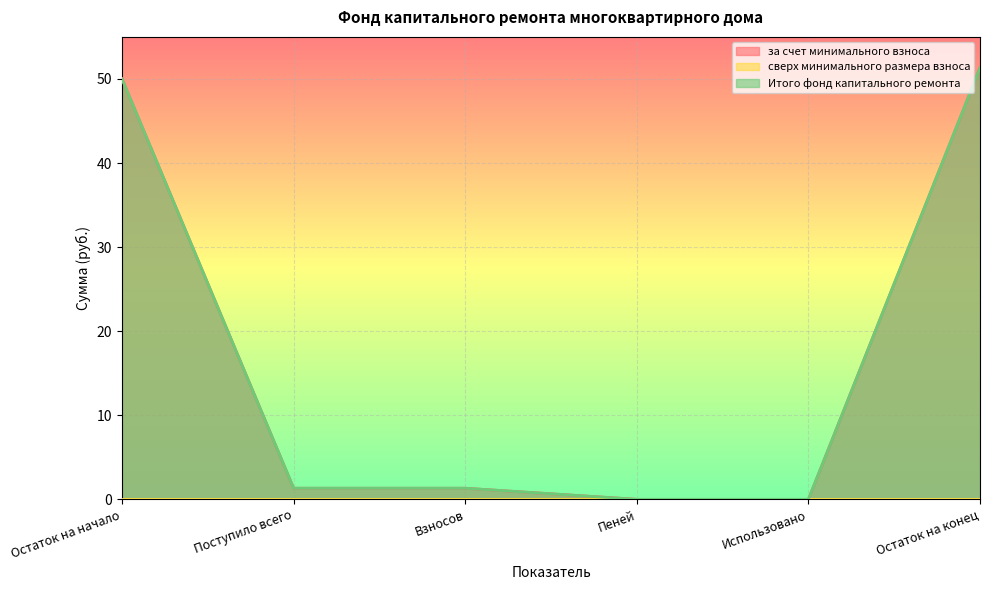

How many data points in за счет минимального взноса are above 1?

4